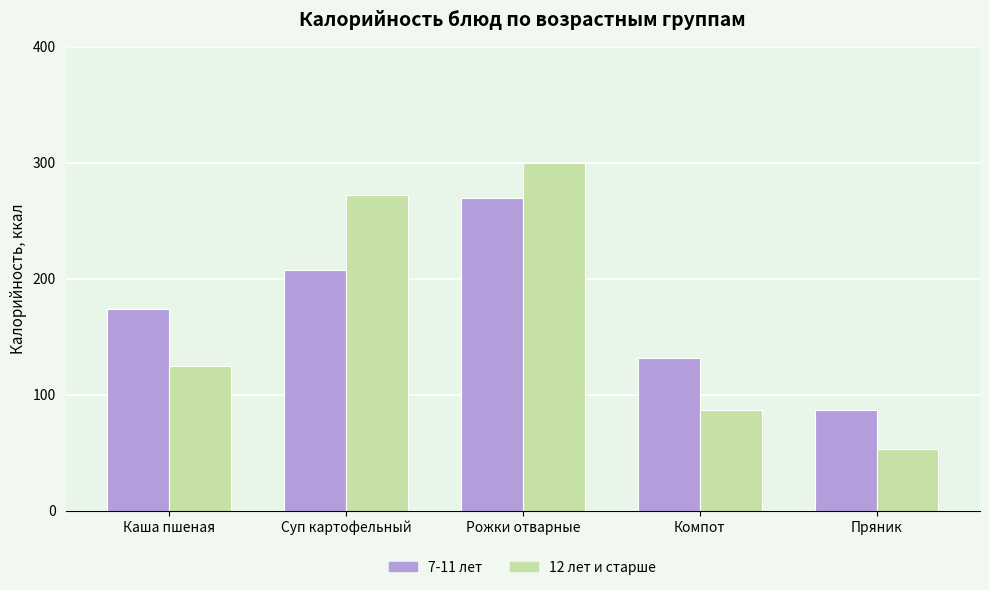

Is the value of 12 лет и старше at Рожки отварные greater than the value of 7-11 лет at Компот?

Yes